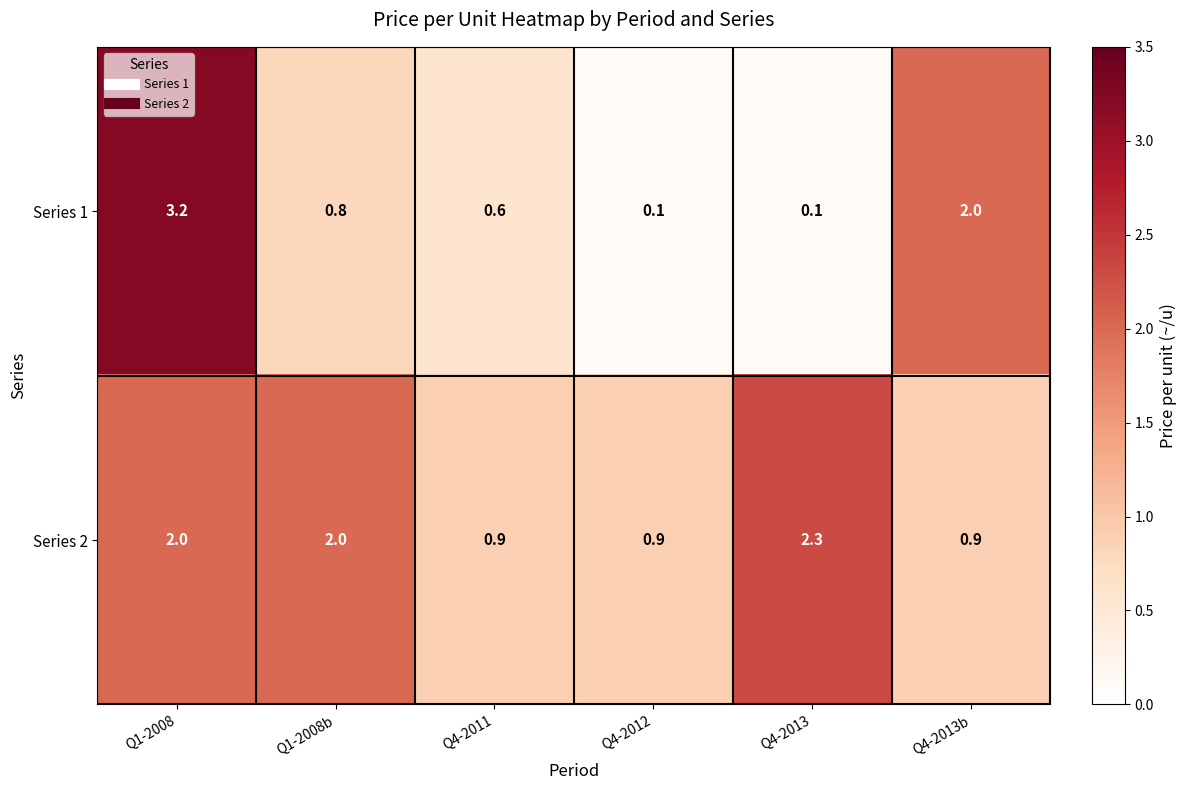

What is the greatest value displayed?

3.2